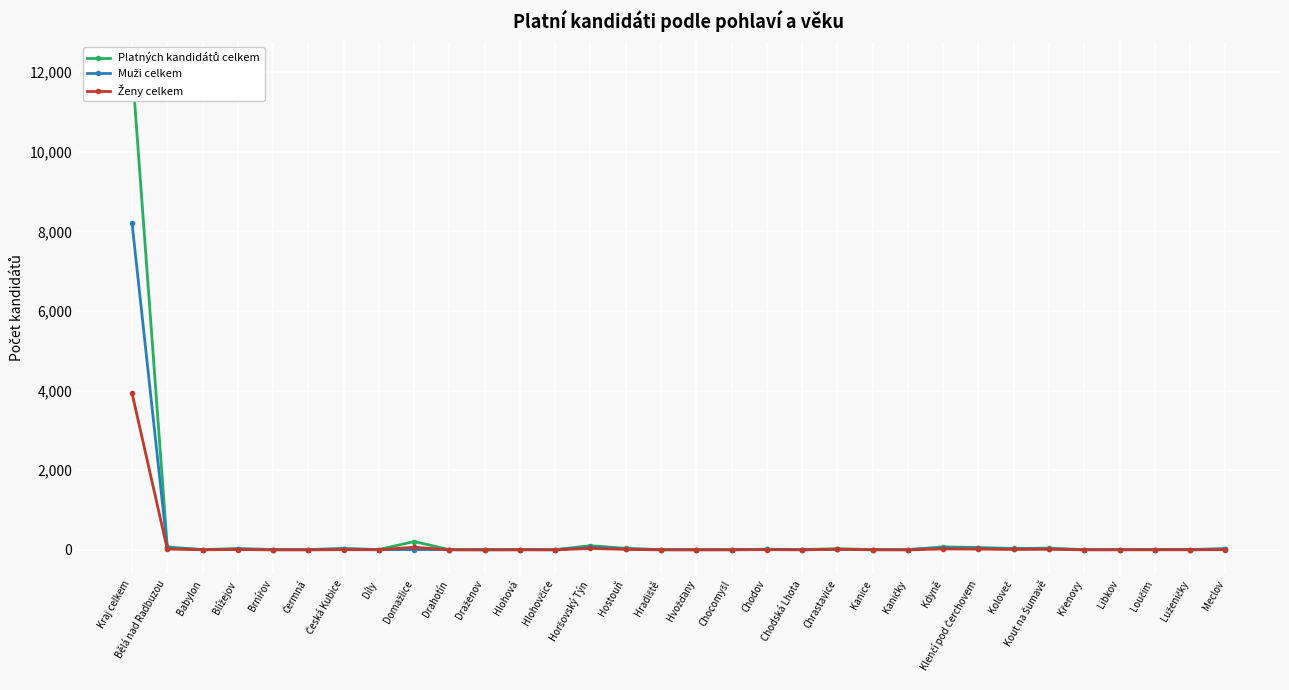

Which series has the largest range (max minus min)?

Platných kandidátů celkem